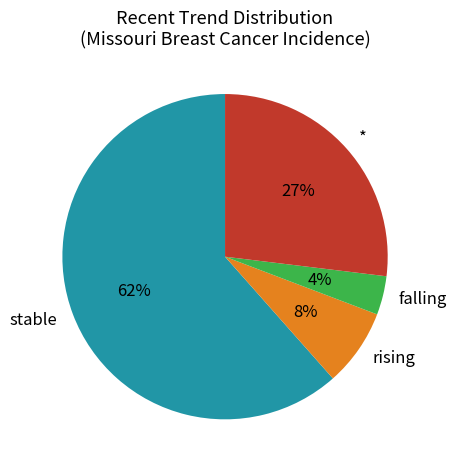

The * slice represents 37% of the pie. True or false?

False